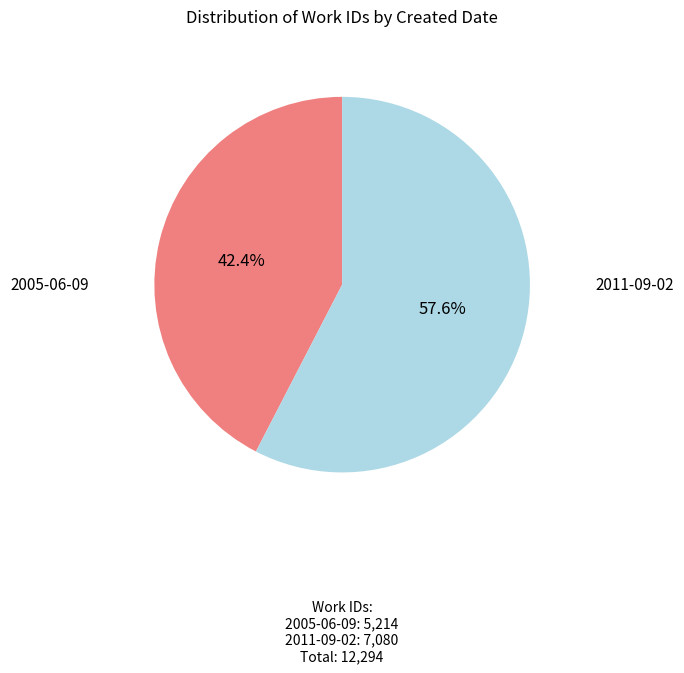

To the nearest percent, what is the average slice percentage?

50%